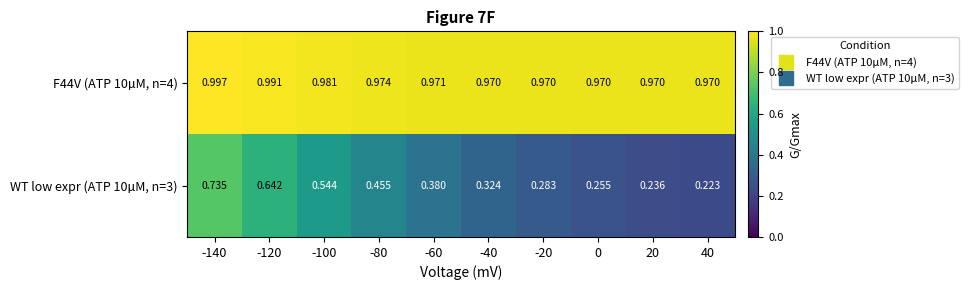

Is the value of WT low expr (ATP 10µM, n=3) at 0 greater than the value of F44V (ATP 10µM, n=4) at -140?

No